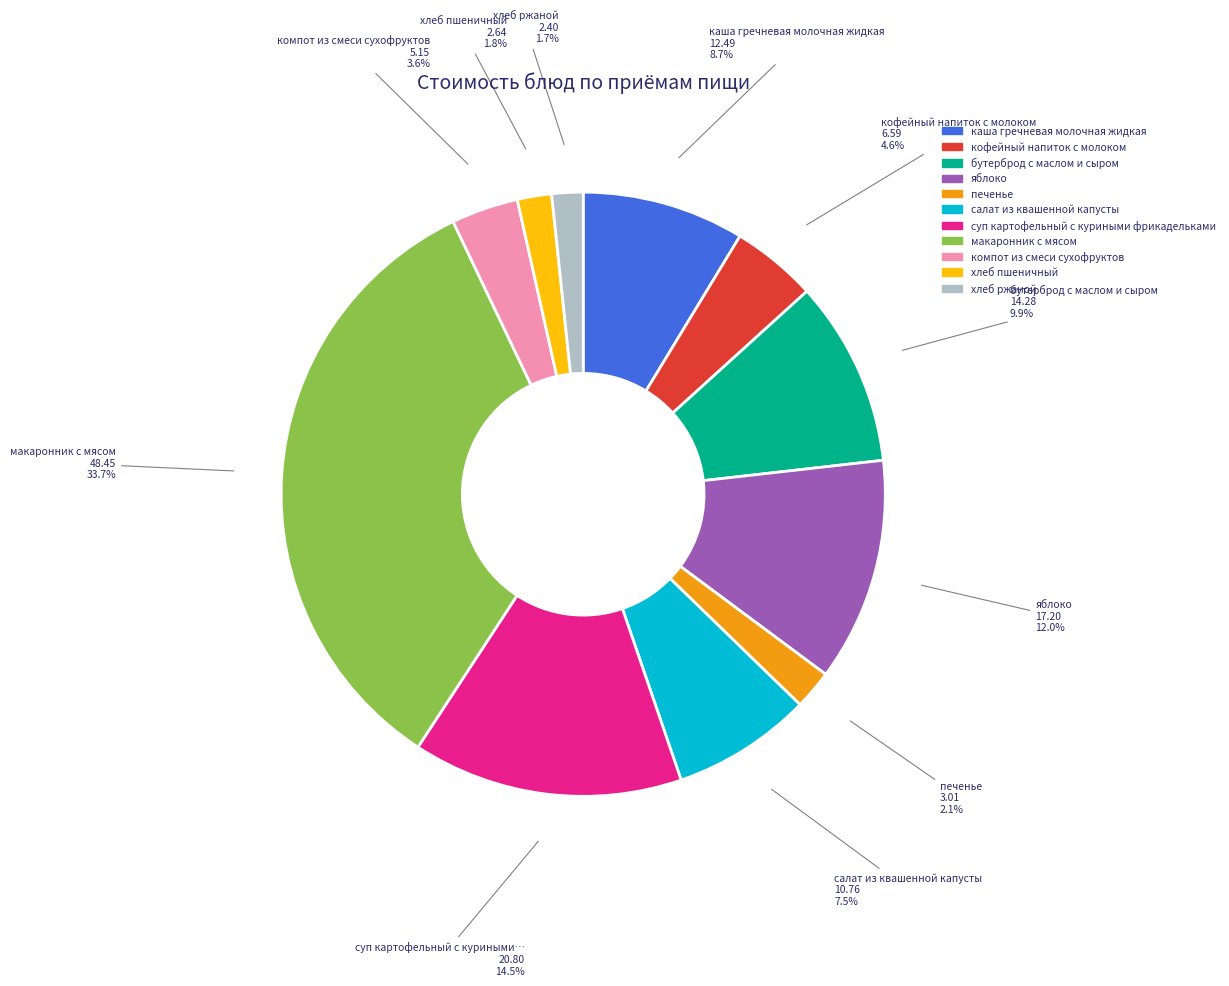

Combined, do печенье and суп картофельный с куриными фрикадельками account for over 50%?

No